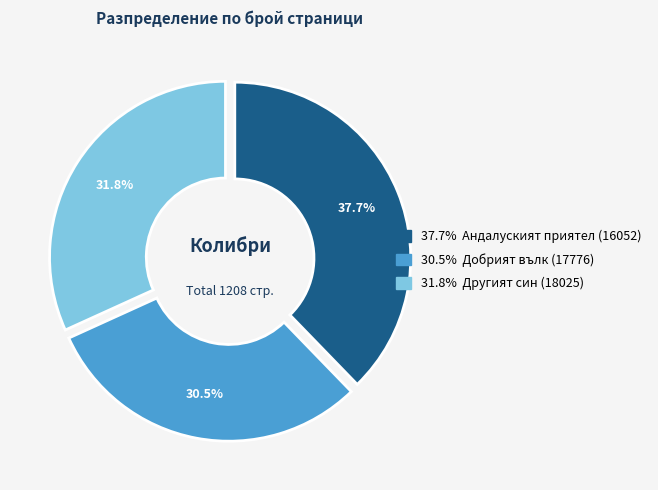

Is there any slice that represents more than half of the pie?

No